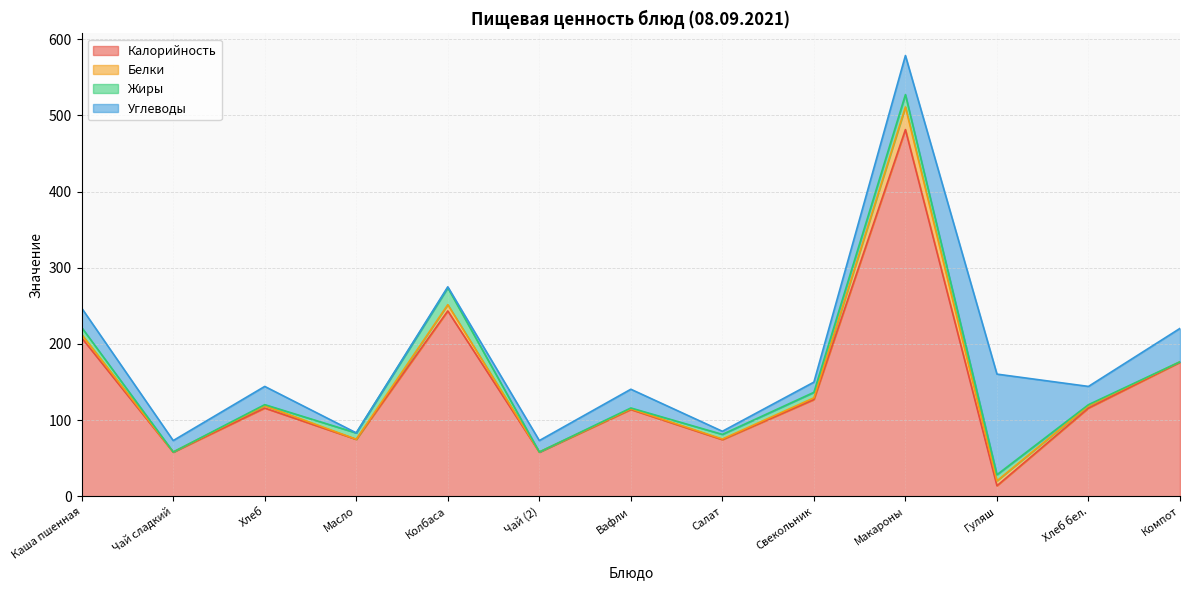

What is the maximum value for Углеводы?

132.0